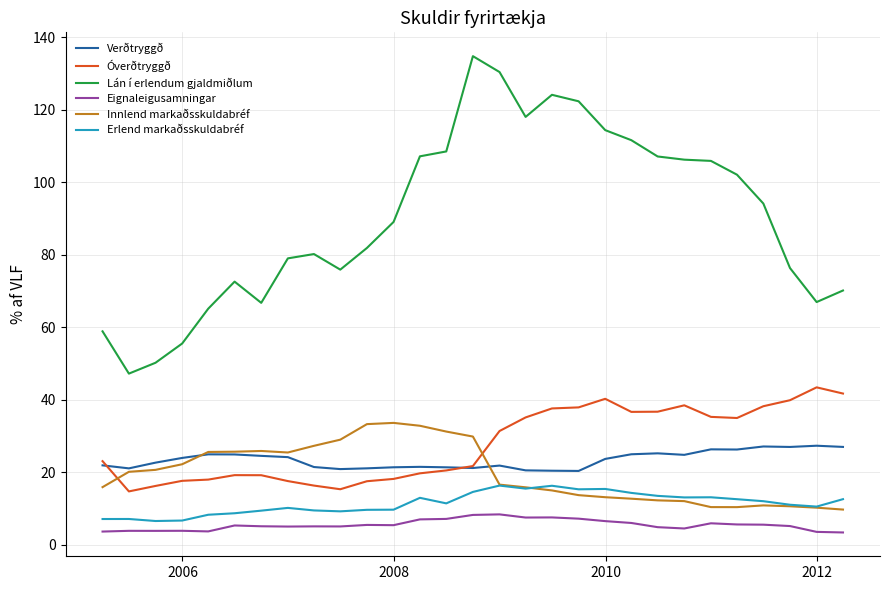

True or false: Lán í erlendum gjaldmiðlum and Erlend markaðsskuldabréf cross at least once.

False